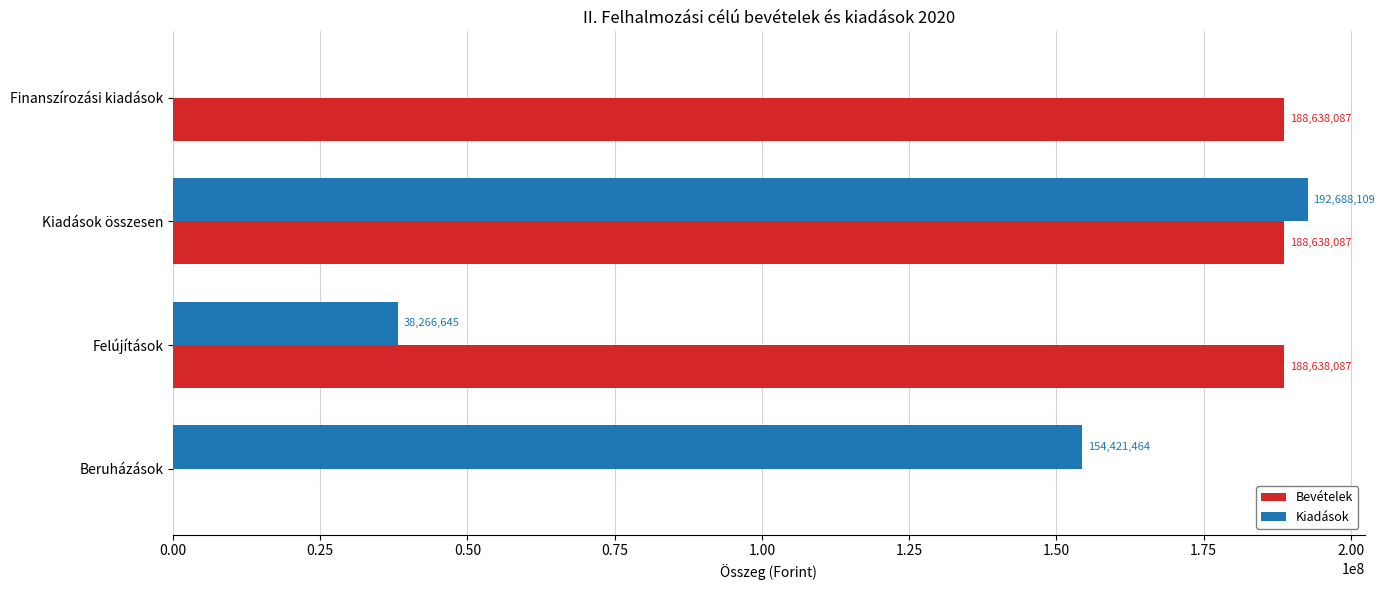

The value of Bevételek at Beruházások is 63113975. True or false?

False